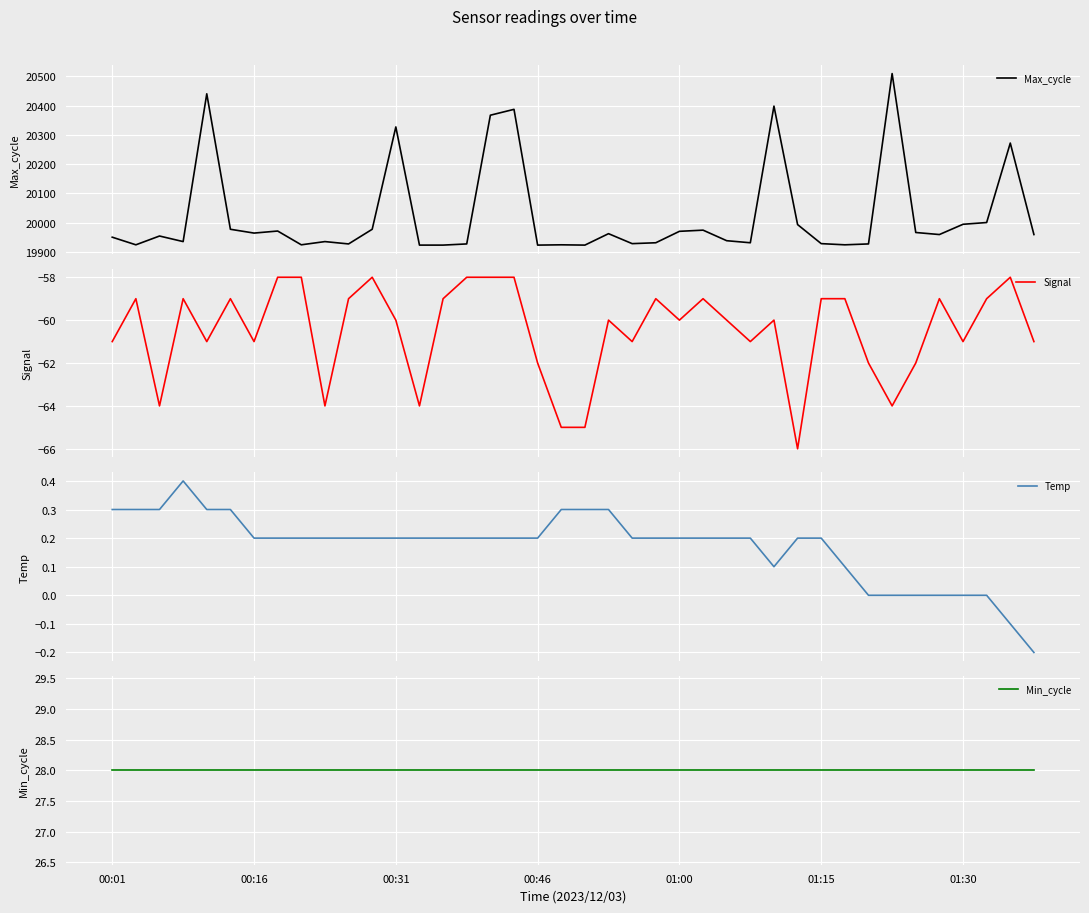

What is the highest value of the Temp series?

0.4